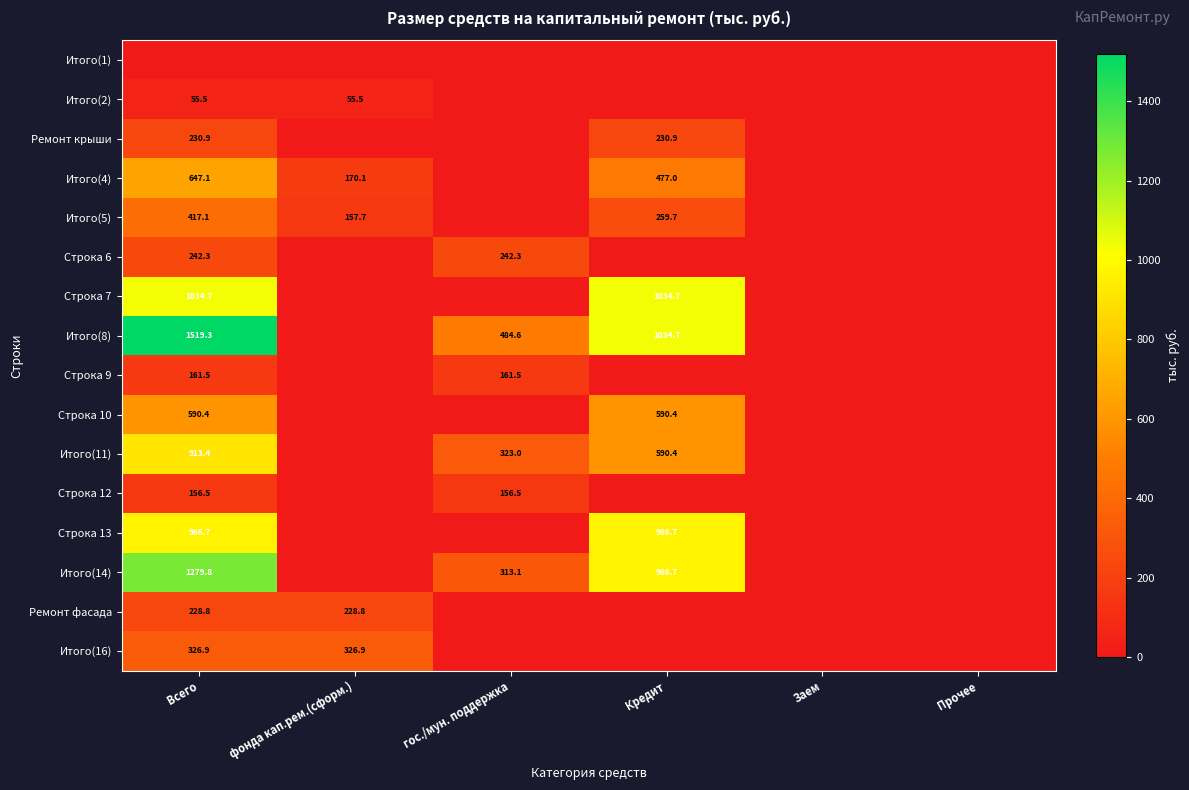

The Итого(5) series shows 157.7 at фонда кап.рем.(сформ.). True or false?

True